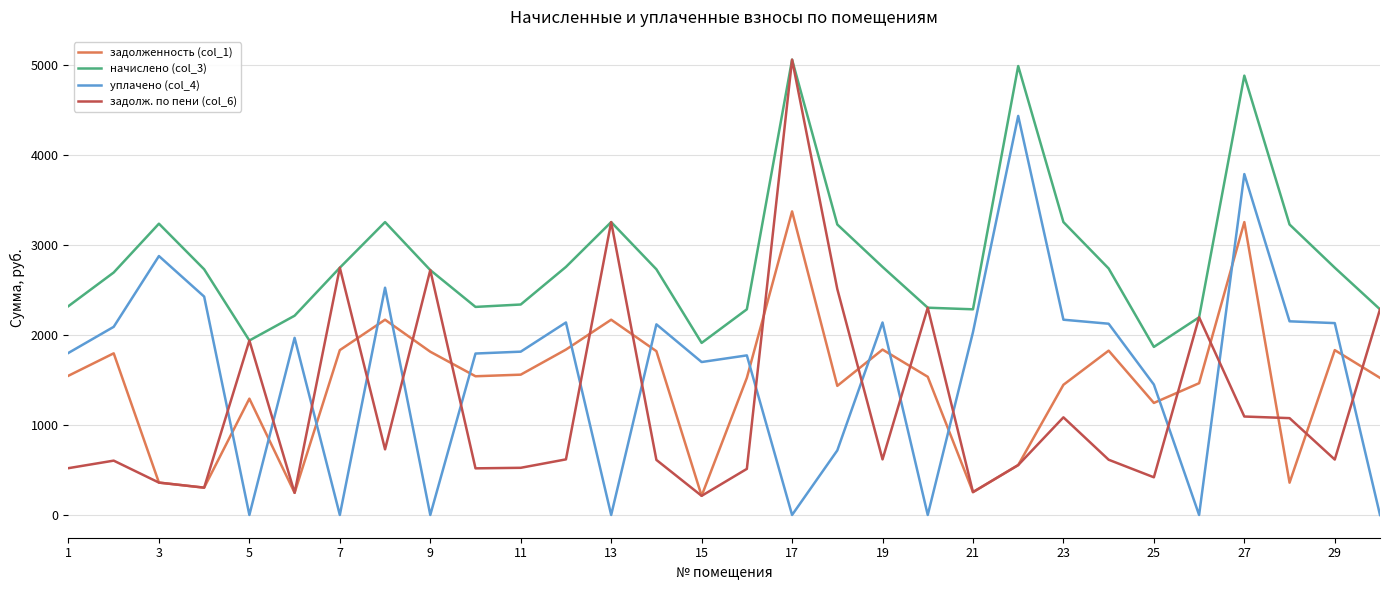

True or false: задолженность (col_1) and начислено (col_3) intersect in this chart.

False